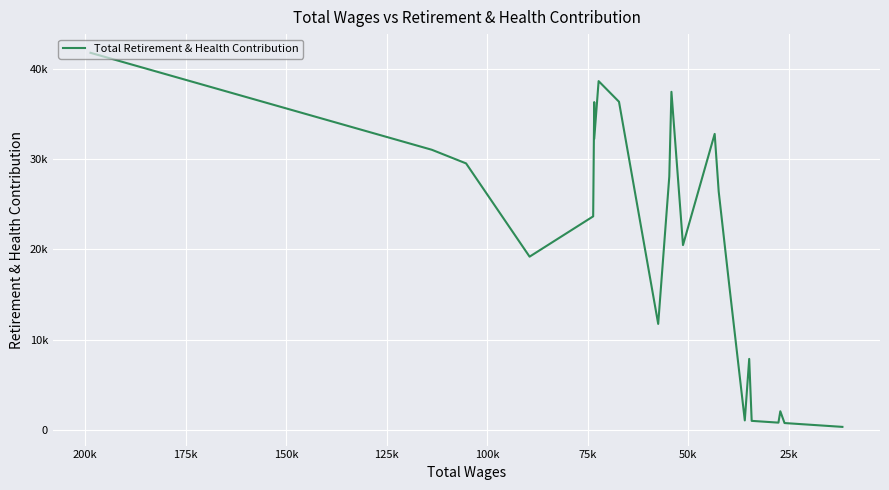

The value at 17 is 1059. True or false?

True